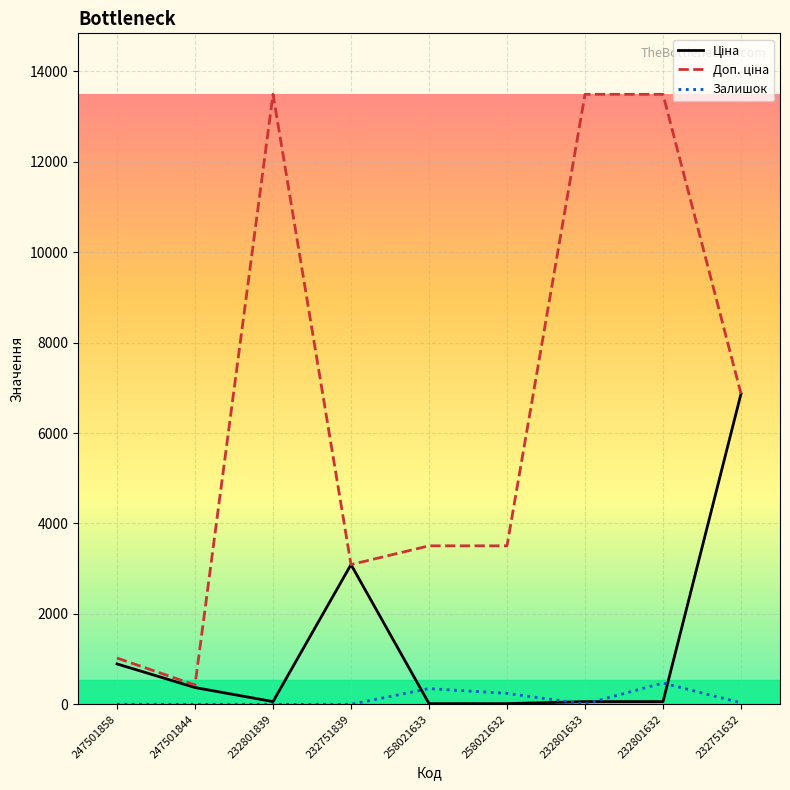

True or false: Залишок has a value of 243.0 at 258021632.

True